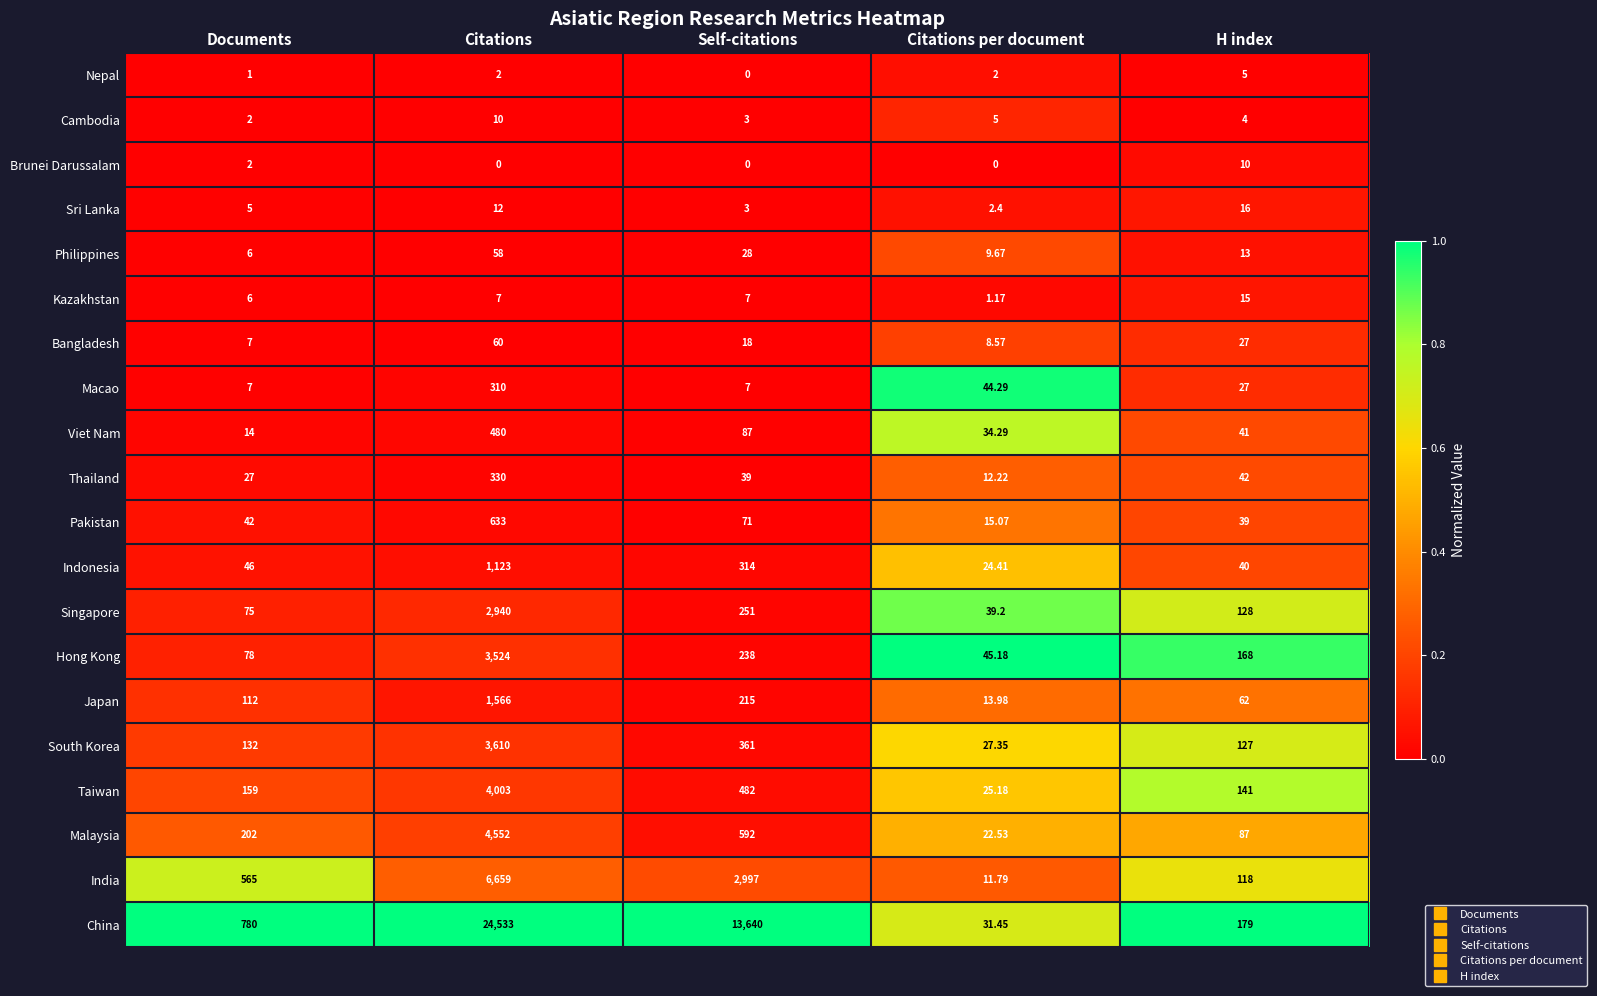

Which category has the highest value in the Cambodia series?

Citations